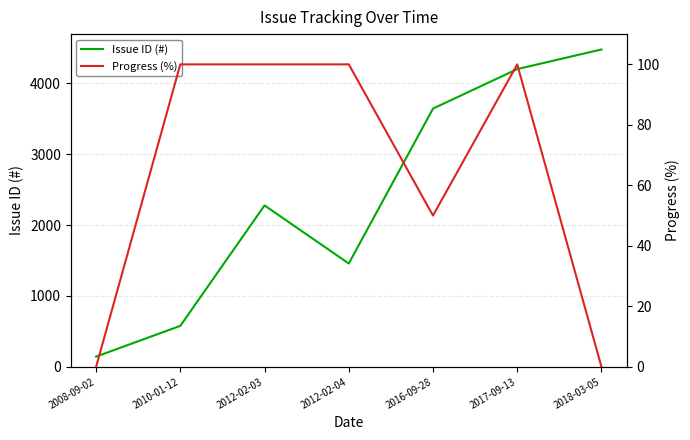

Which category has the lowest value in the Issue ID (#) series?

2008-09-02